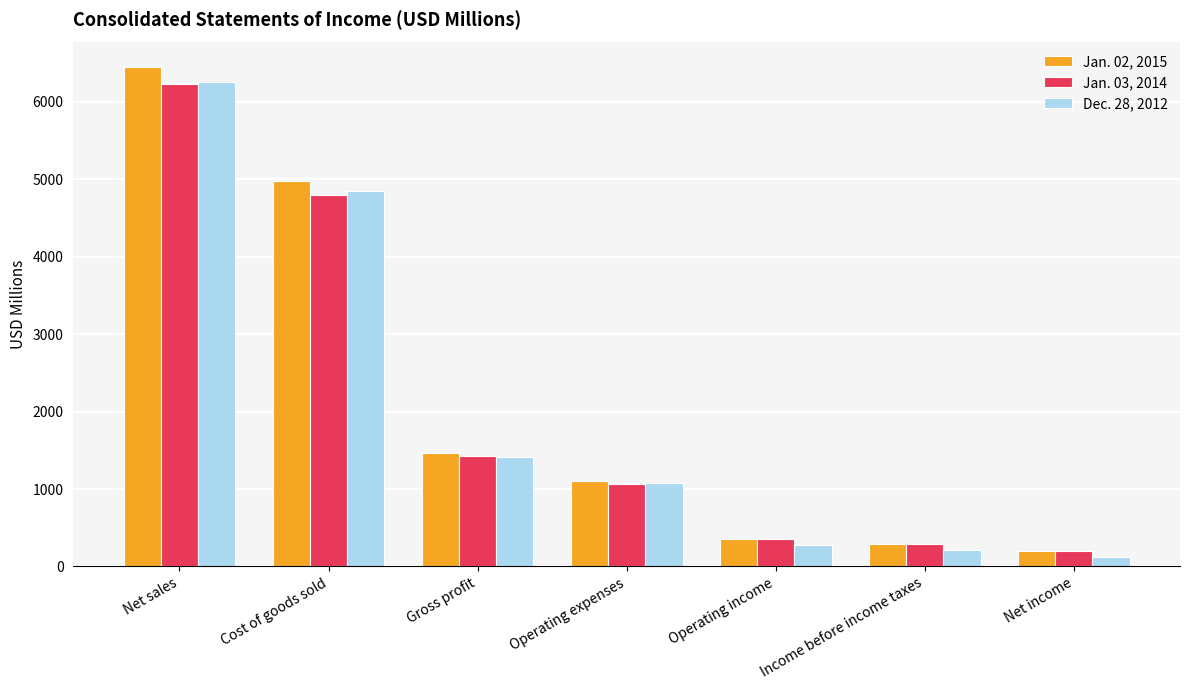

Between Operating expenses and Income before income taxes, which series saw the biggest shift?

Dec. 28, 2012